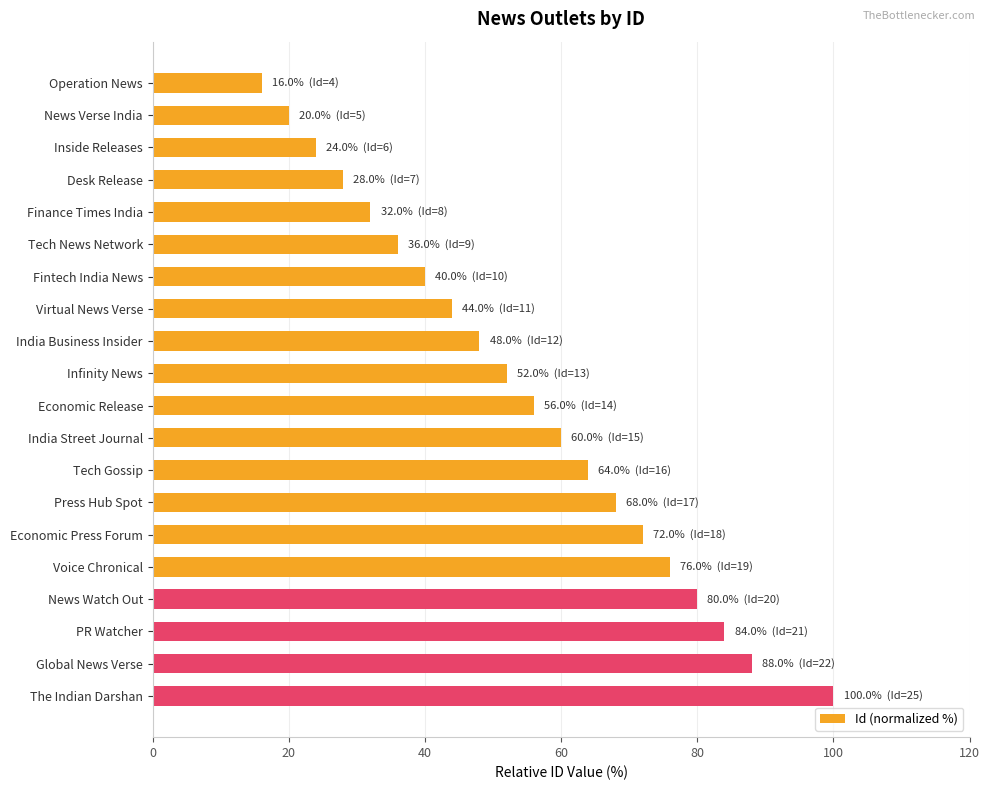

What is the minimum value shown in the chart?

16.0